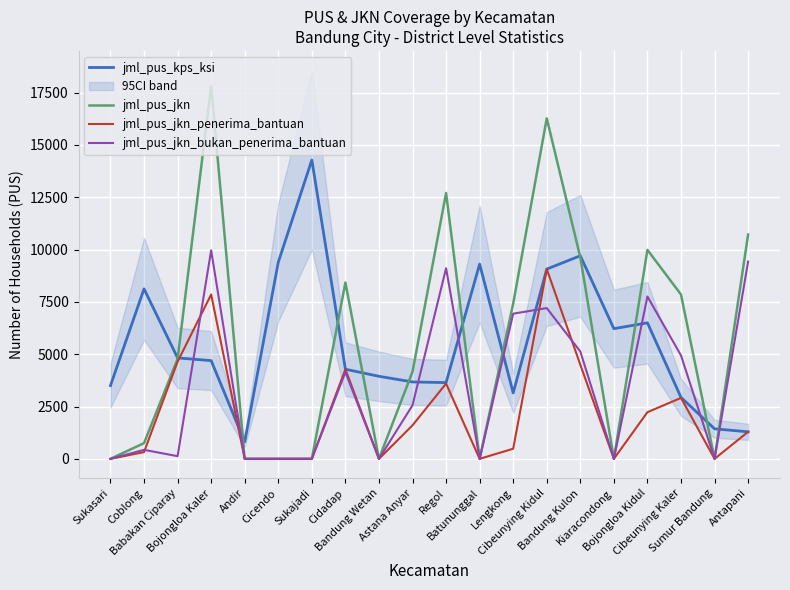

True or false: jml_pus_jkn_penerima_bantuan and jml_pus_jkn intersect in this chart.

False